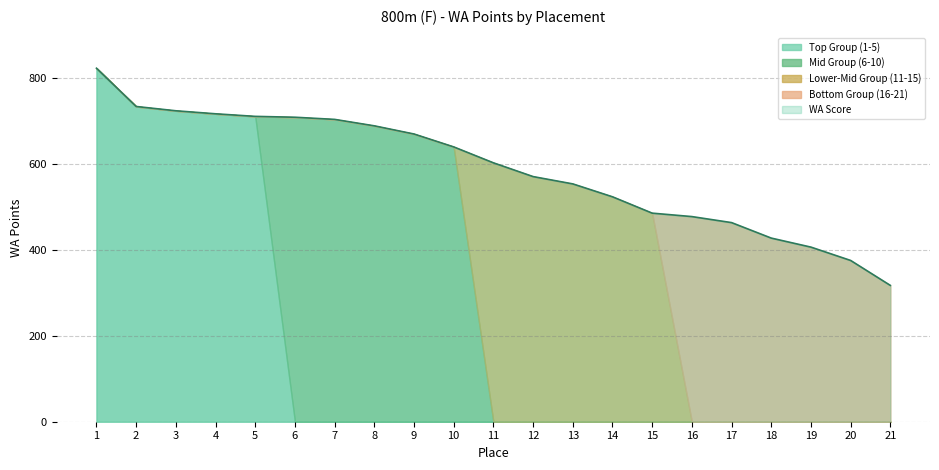

What are all the series names shown in the legend?

Top Group (1-5), Mid Group (6-10), Lower-Mid Group (11-15), Bottom Group (16-21), WA Score